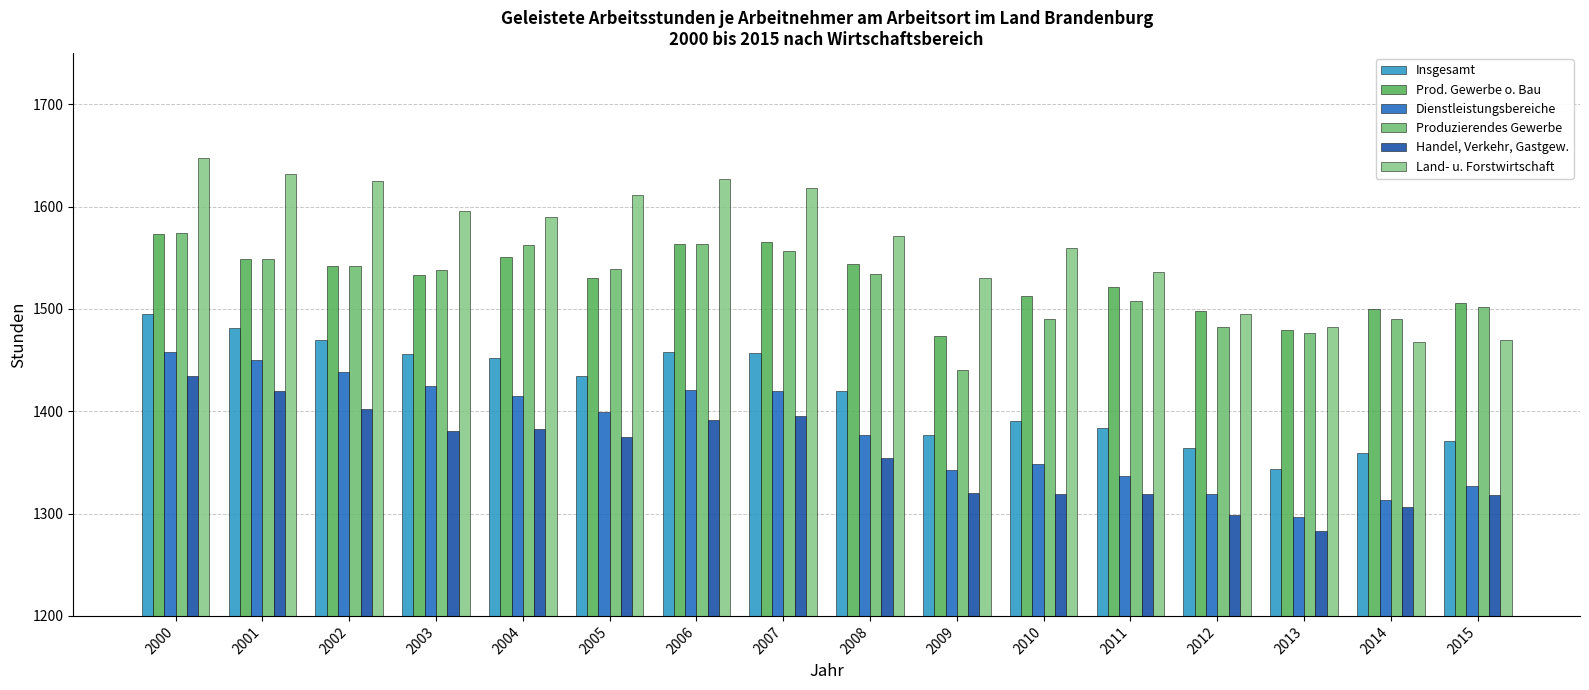

Is the value of Insgesamt at 2011 greater than the value of Produzierendes Gewerbe at 2002?

No